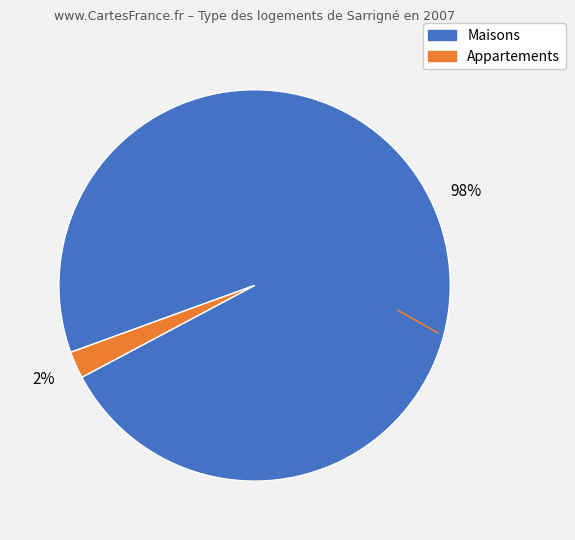

To the nearest percent, what is the average slice percentage?

50%